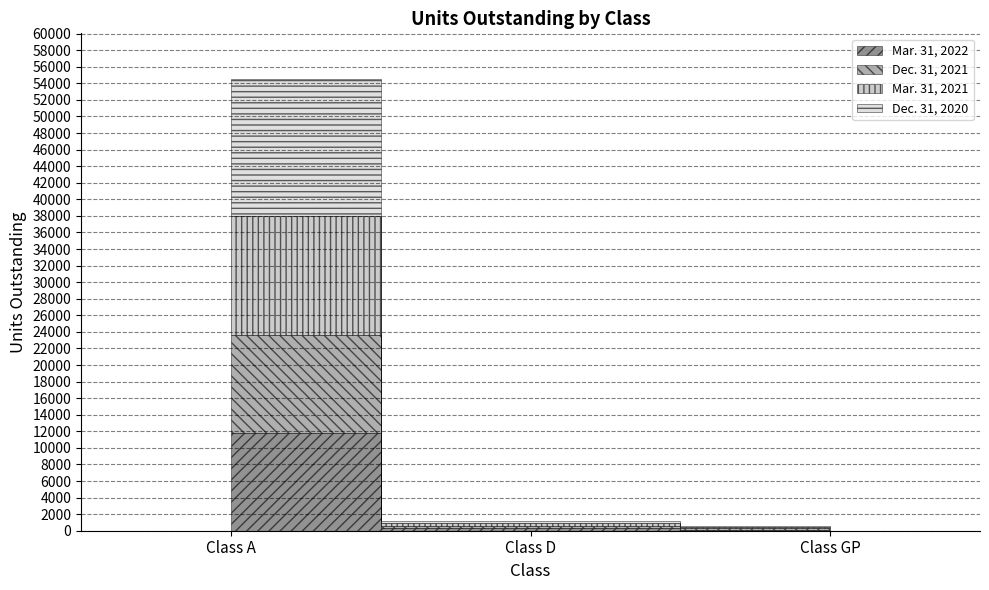

At which label does Mar. 31, 2021 first exceed 290?

Class A